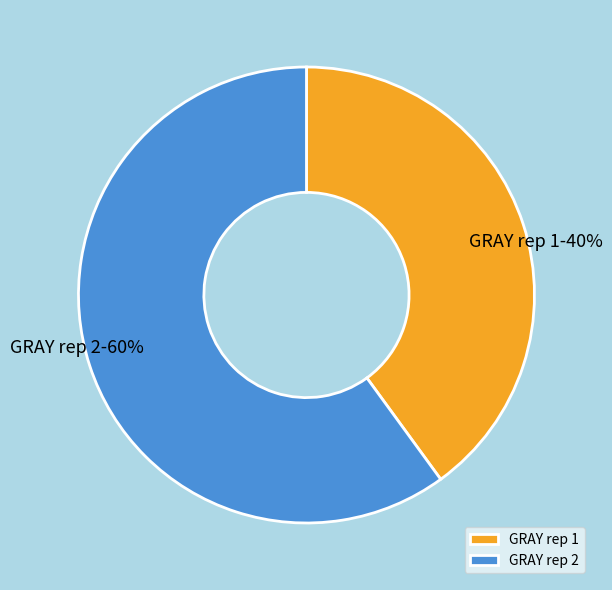

Rank the categories by value from highest to lowest.

GRAY rep 2, GRAY rep 1